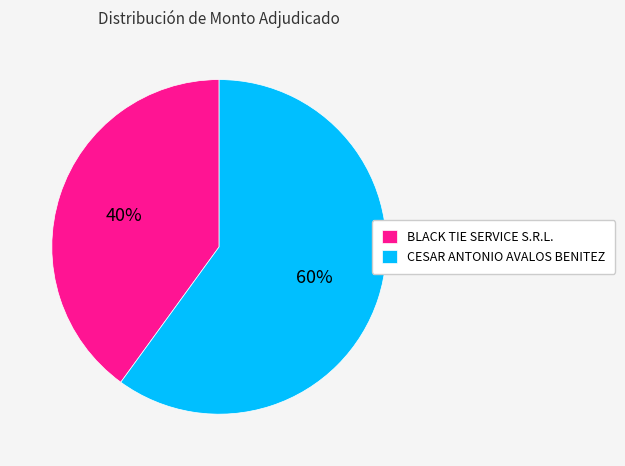

The BLACK TIE SERVICE S.R.L. slice represents 47% of the pie. True or false?

False